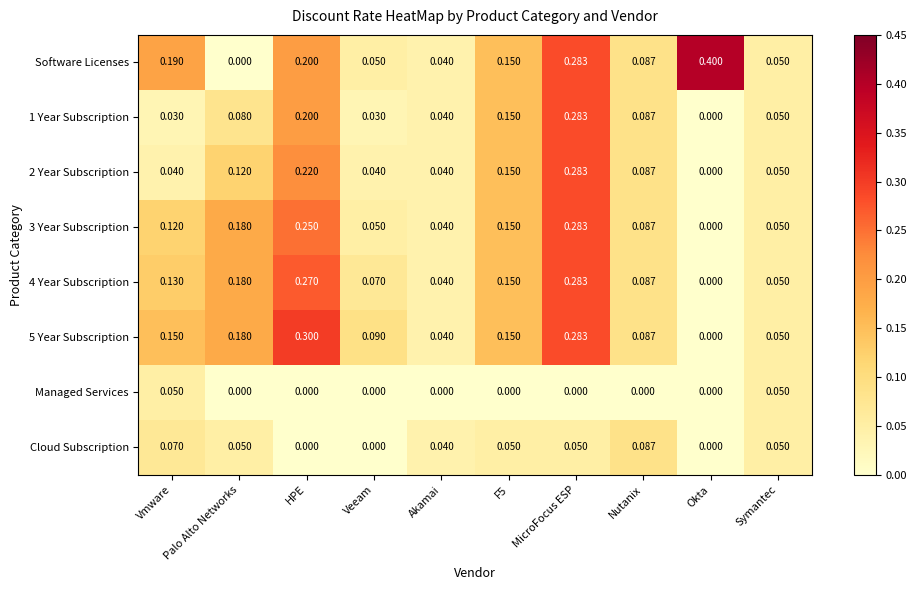

Between Vmware and Palo Alto Networks, which series saw the biggest shift?

Software Licenses